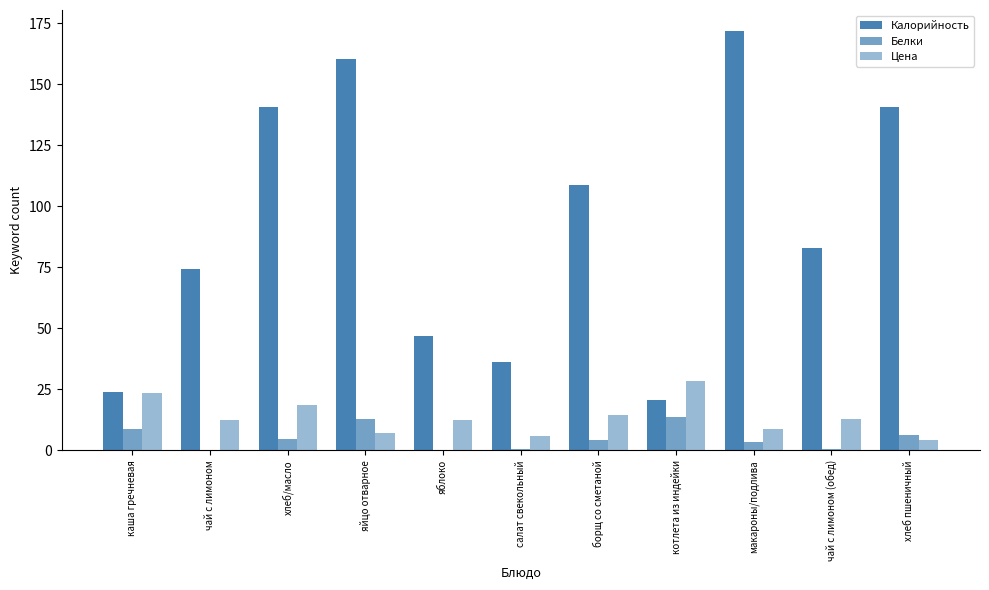

List the series in order of their peak value, lowest first.

Белки, Цена, Калорийность